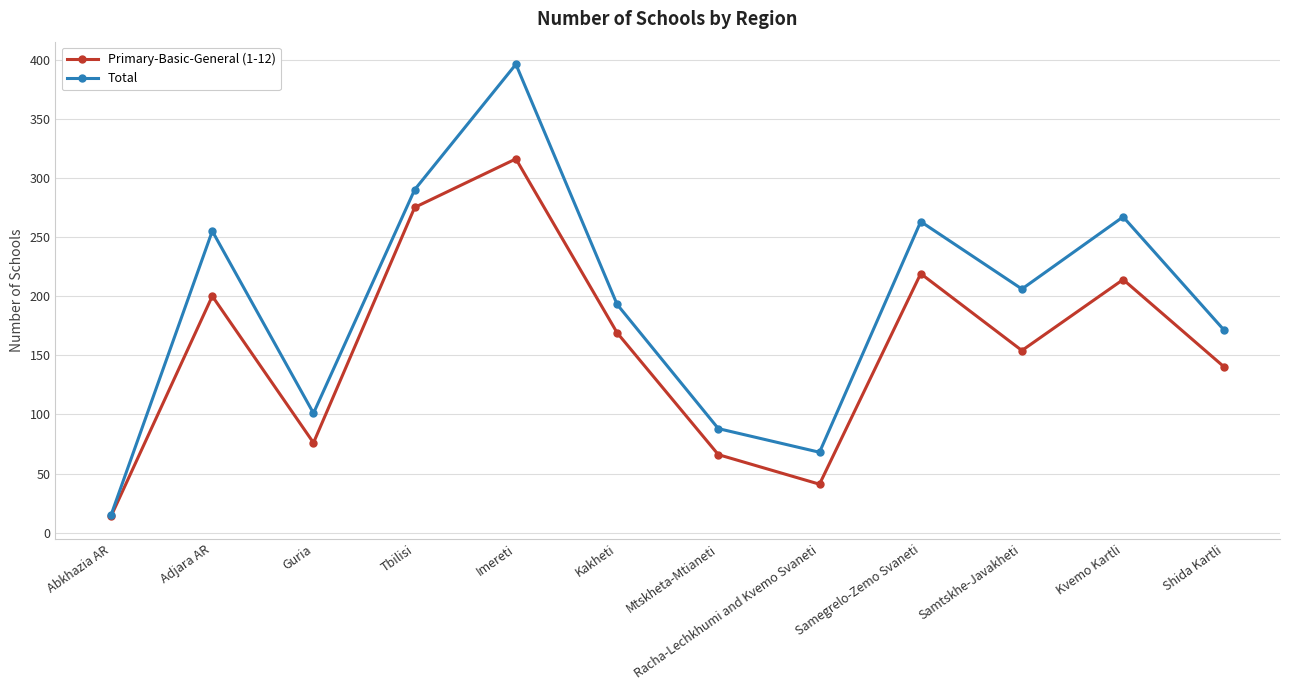

What is the difference between the maximum and minimum values in the Primary-Basic-General (1-12) series?

302